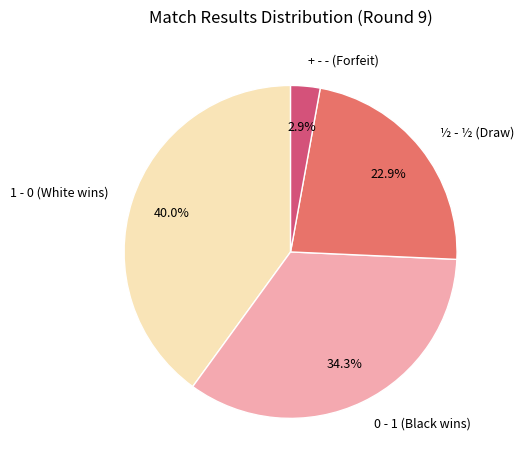

What is the smallest slice in the pie chart?

+ - - (Forfeit)